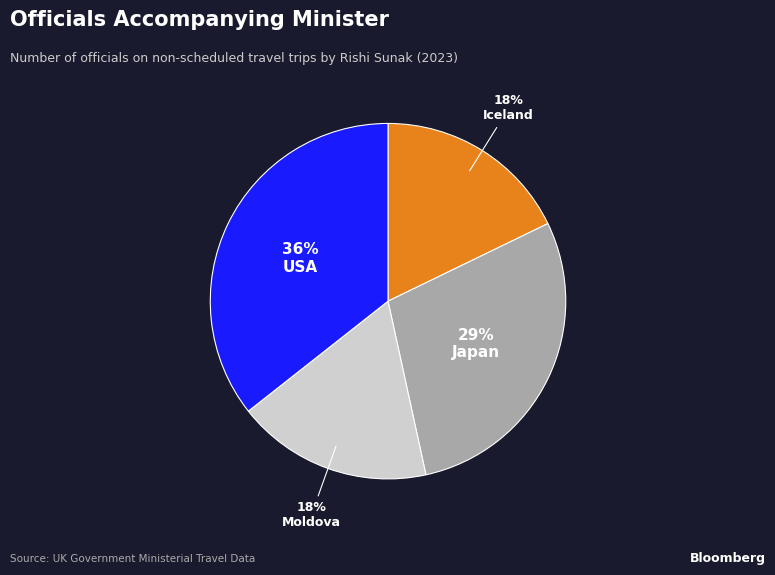

To the nearest percent, what is the average slice percentage?

25%